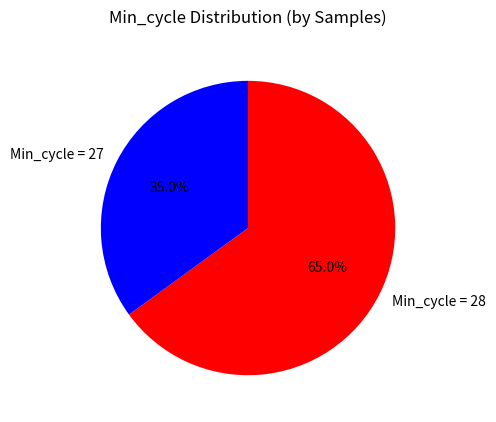

What portion of the pie excludes Min_cycle = 28?

35.0%